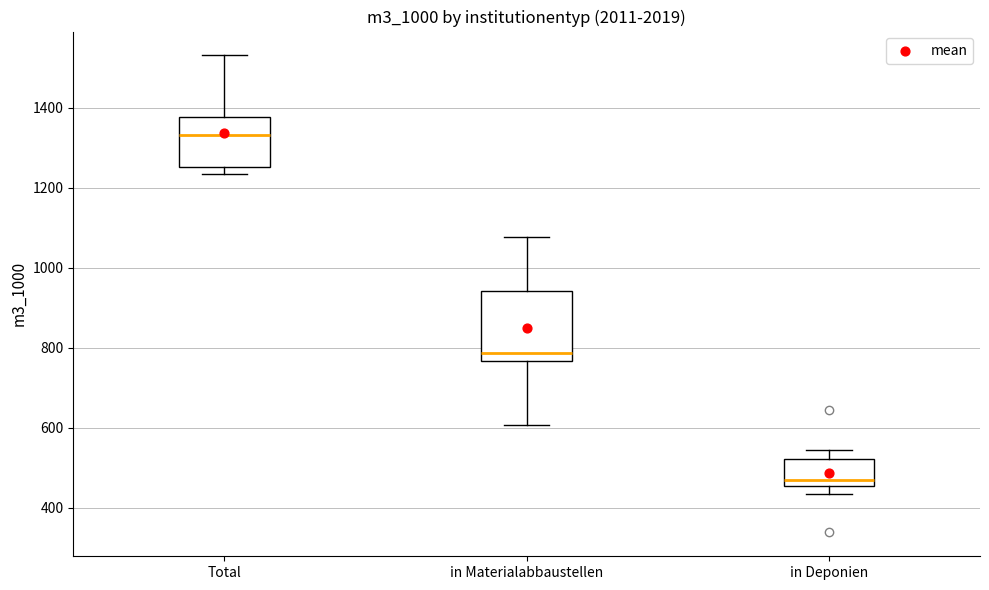

Comparing the boxes themselves (not the whiskers), which one is the tallest?

in Materialabbaustellen